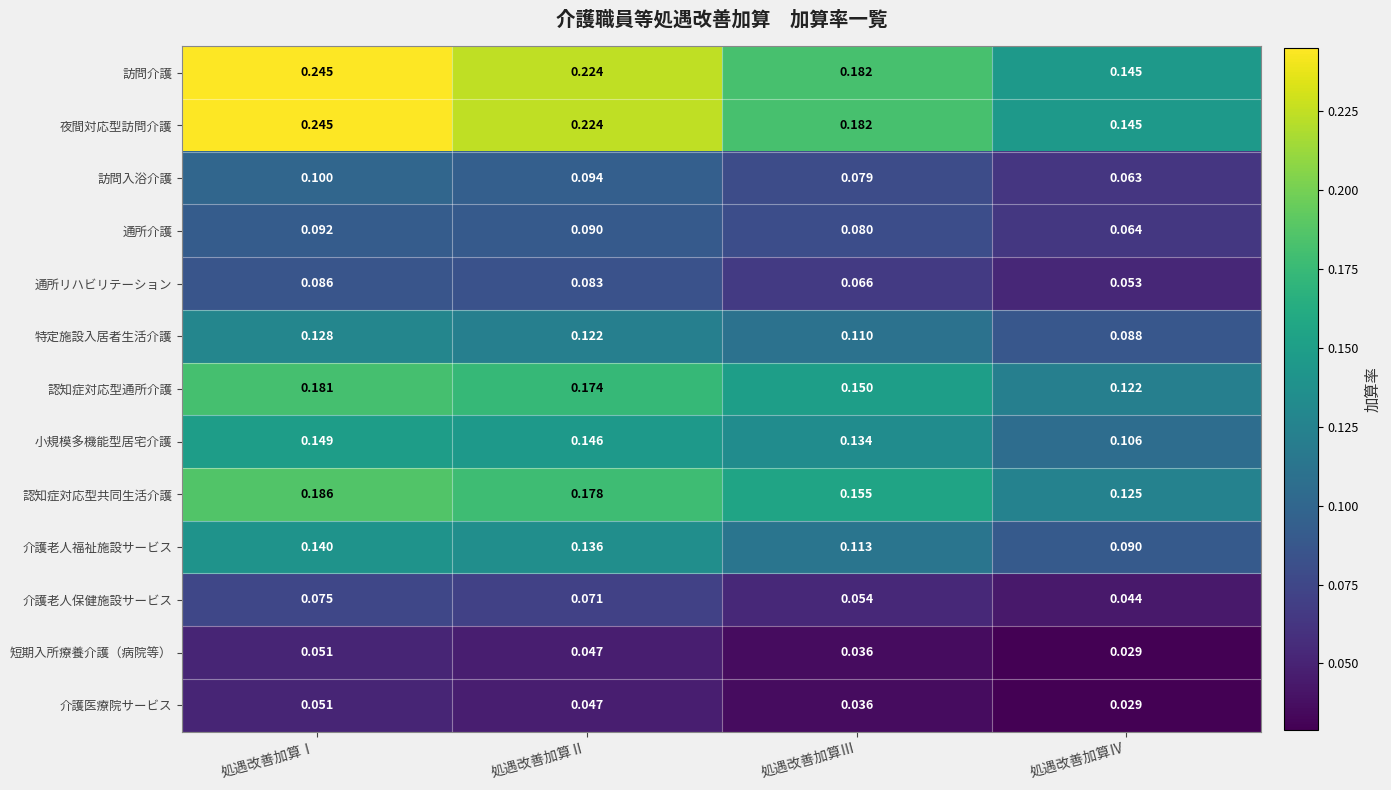

List the labels in order of 通所リハビリテーション value, largest first.

処遇改善加算Ⅰ, 処遇改善加算Ⅱ, 処遇改善加算Ⅲ, 処遇改善加算Ⅳ